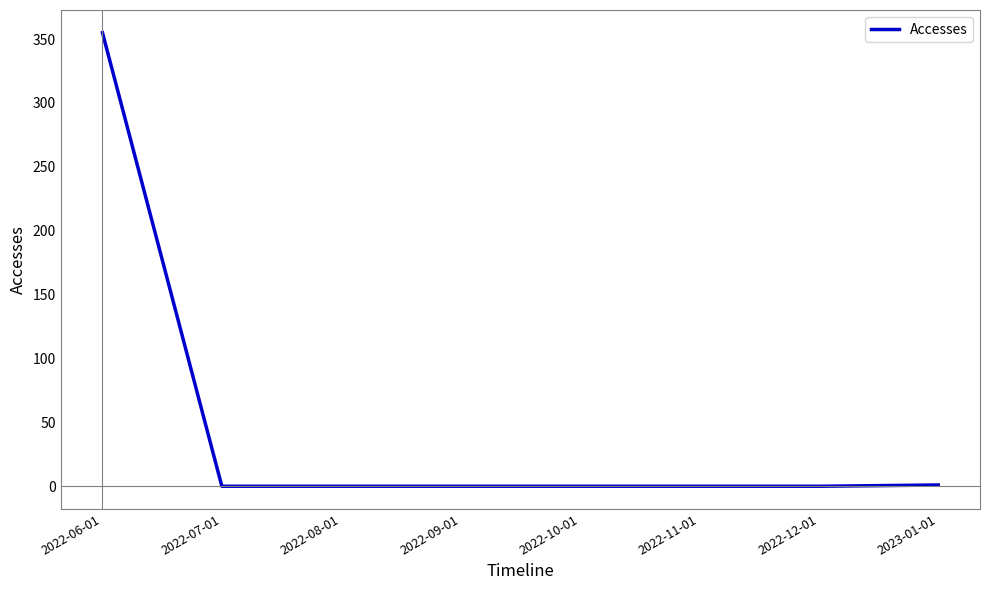

What is the difference between the maximum and minimum values?

355